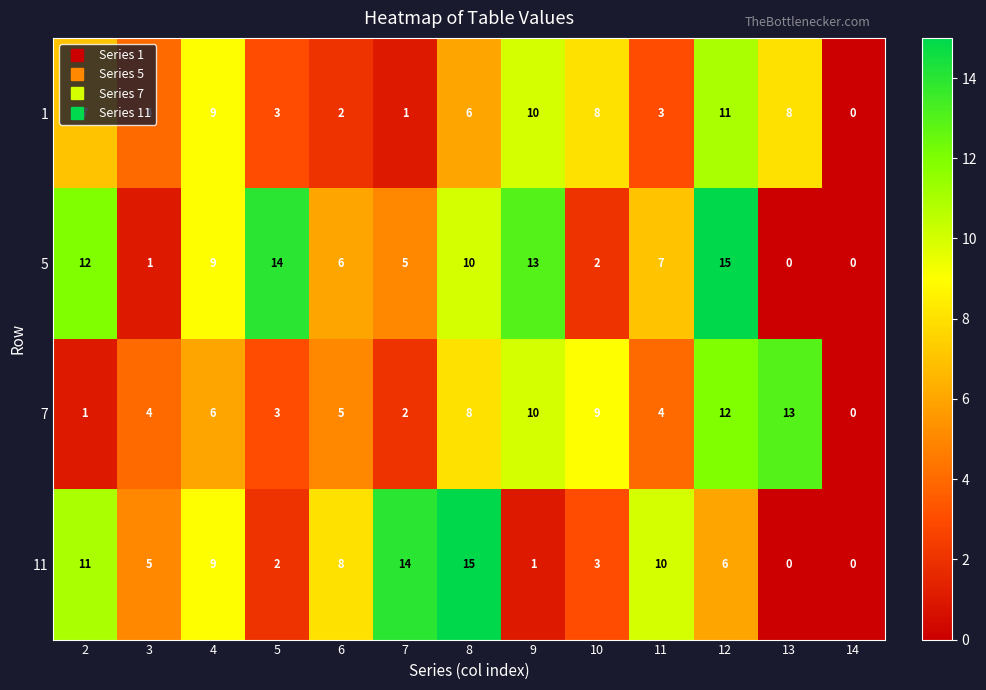

Between 13 and 14, which series saw the biggest shift?

7